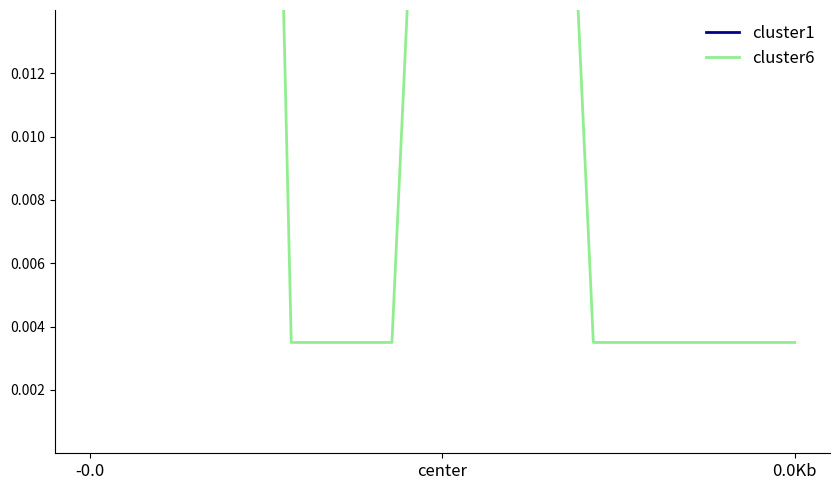

At how many categories does at least one series exceed 0?

8